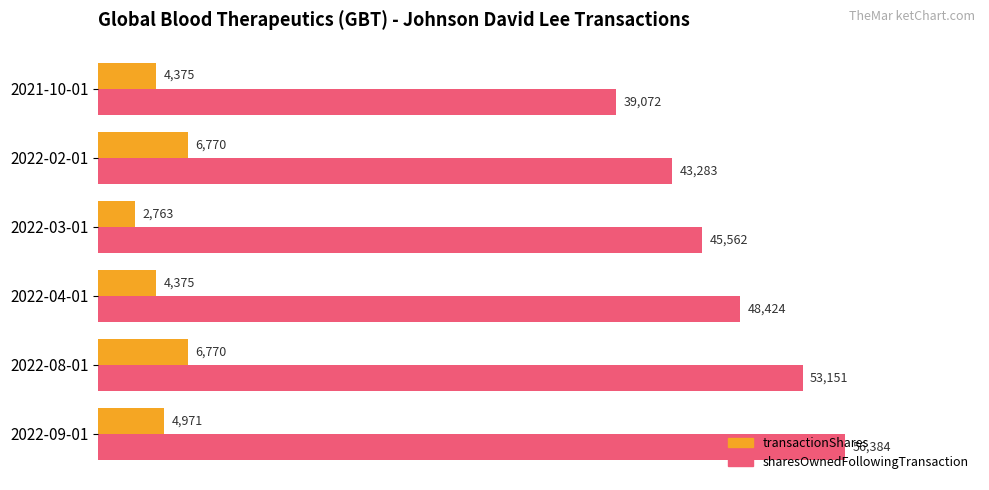

What is the average value of the sharesOwnedFollowingTransaction series?

47646